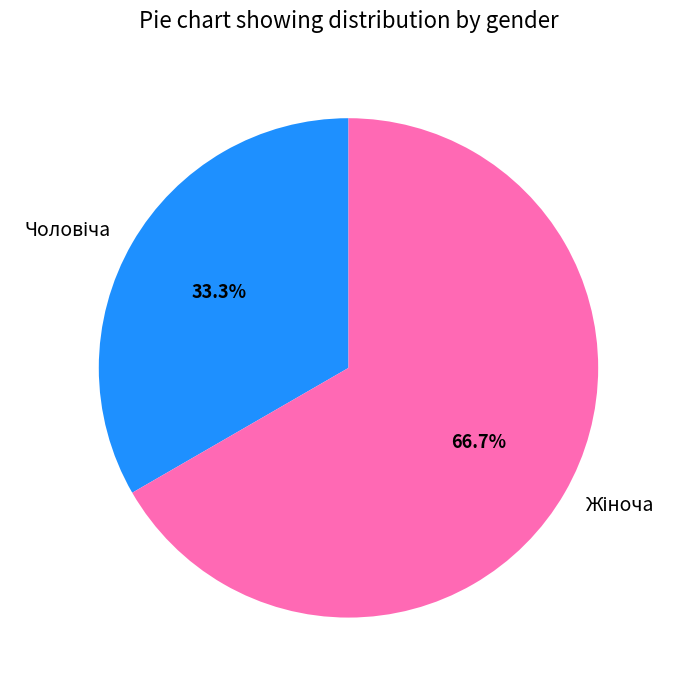

Is there a majority slice in this chart?

Yes